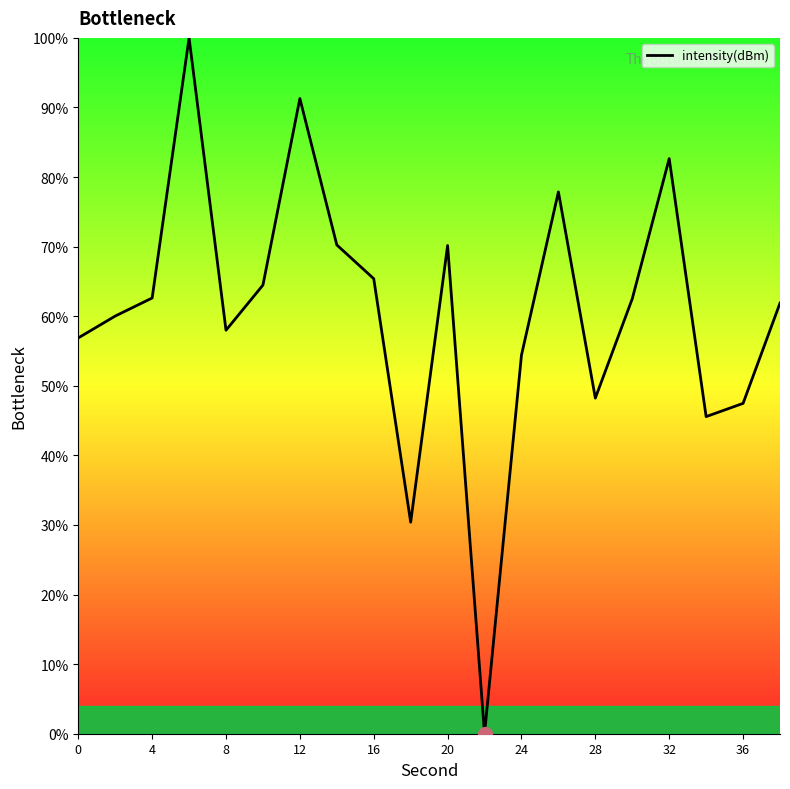

What is the greatest value displayed?

100.0